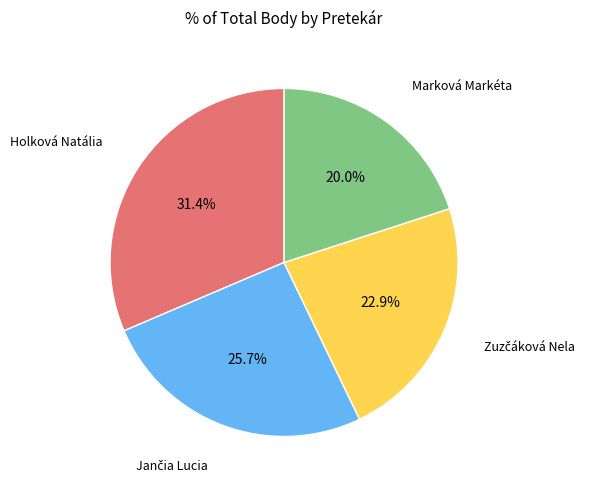

Does any single category account for the majority?

No